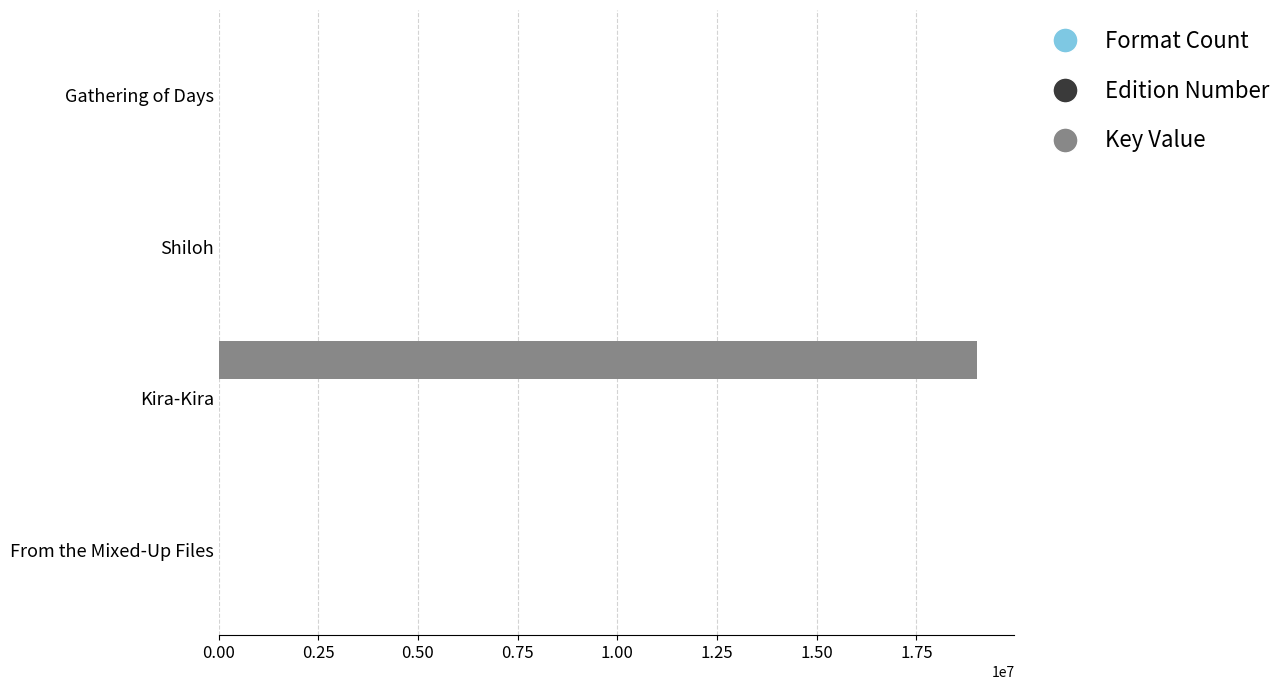

How many distinct data groups are displayed?

3